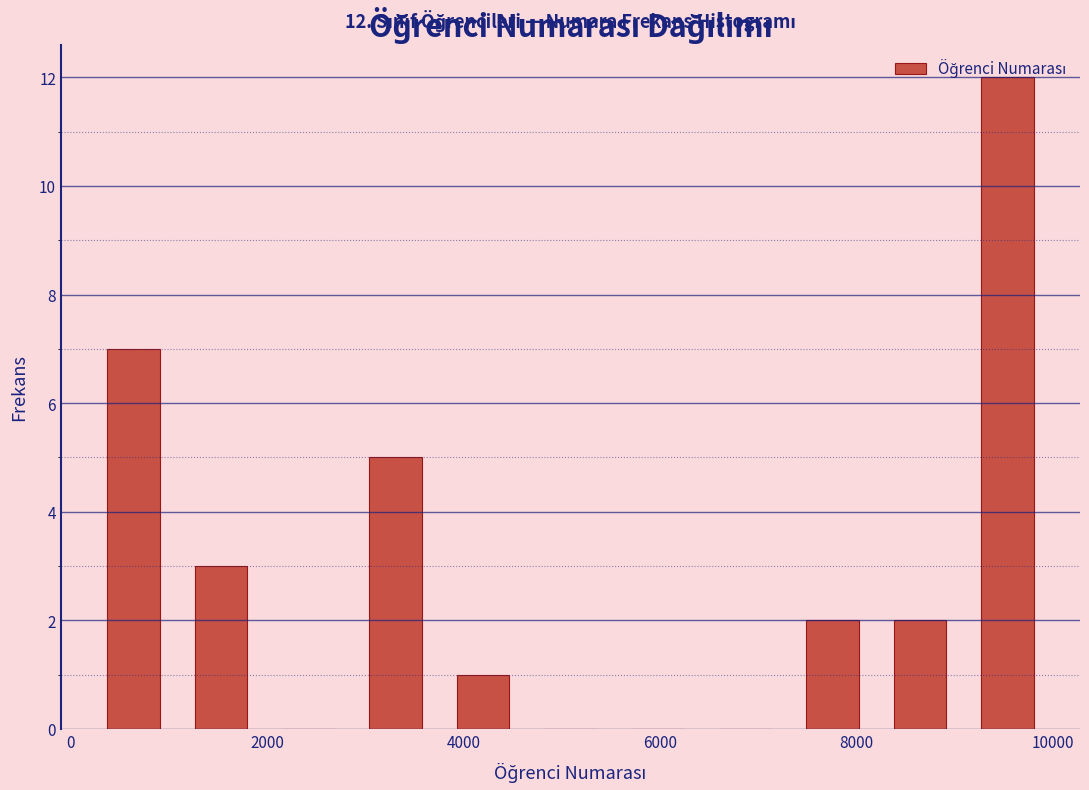

Which range on the x-axis has the tallest bar?

9000 to 10000